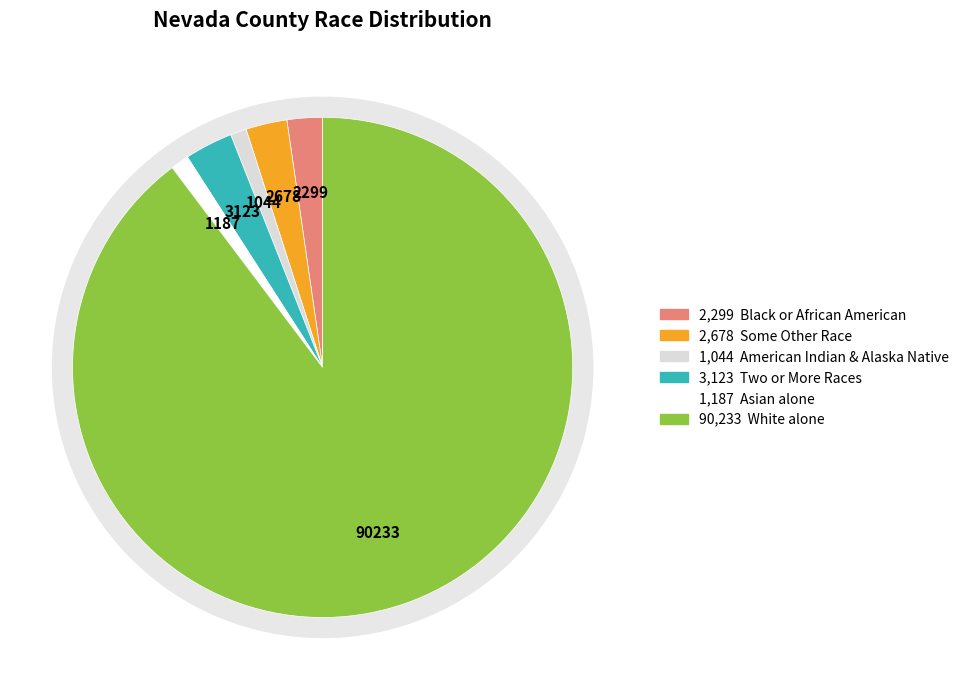

What is the majority slice?

White alone